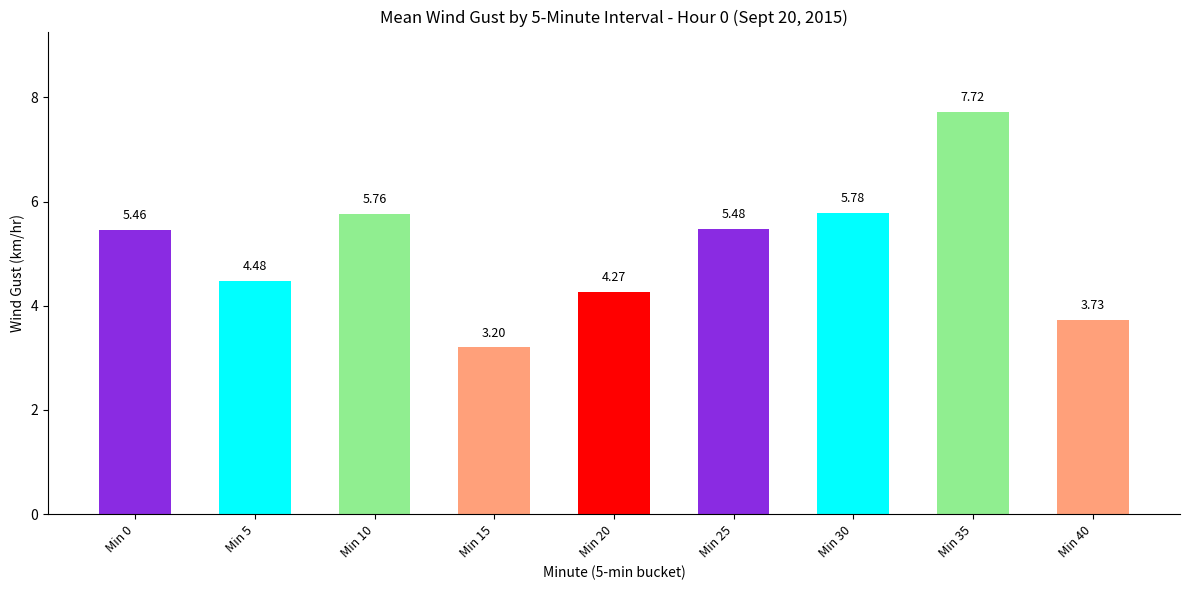

What is the approximate value at Min 5?

4.5